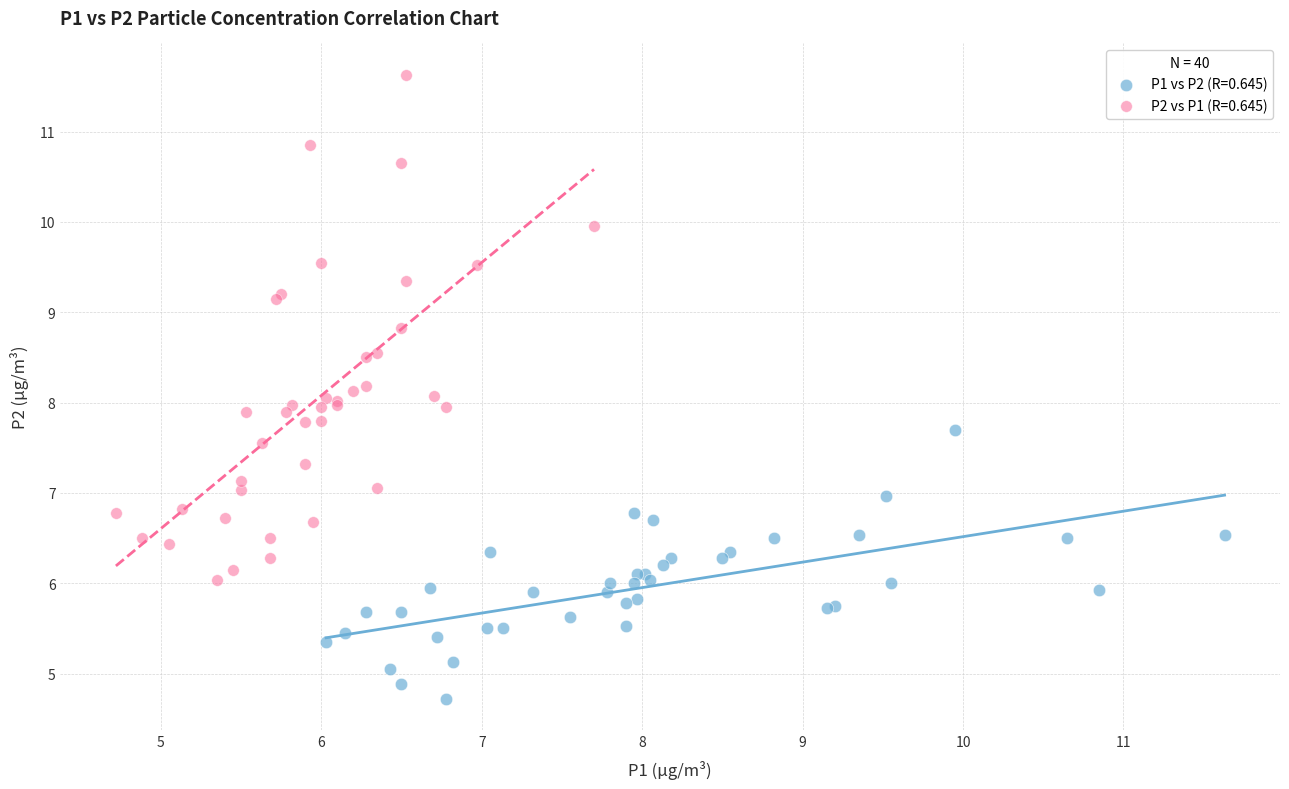

What are all the series names shown in the legend?

P1 vs P2 (R=0.645), P2 vs P1 (R=0.645)